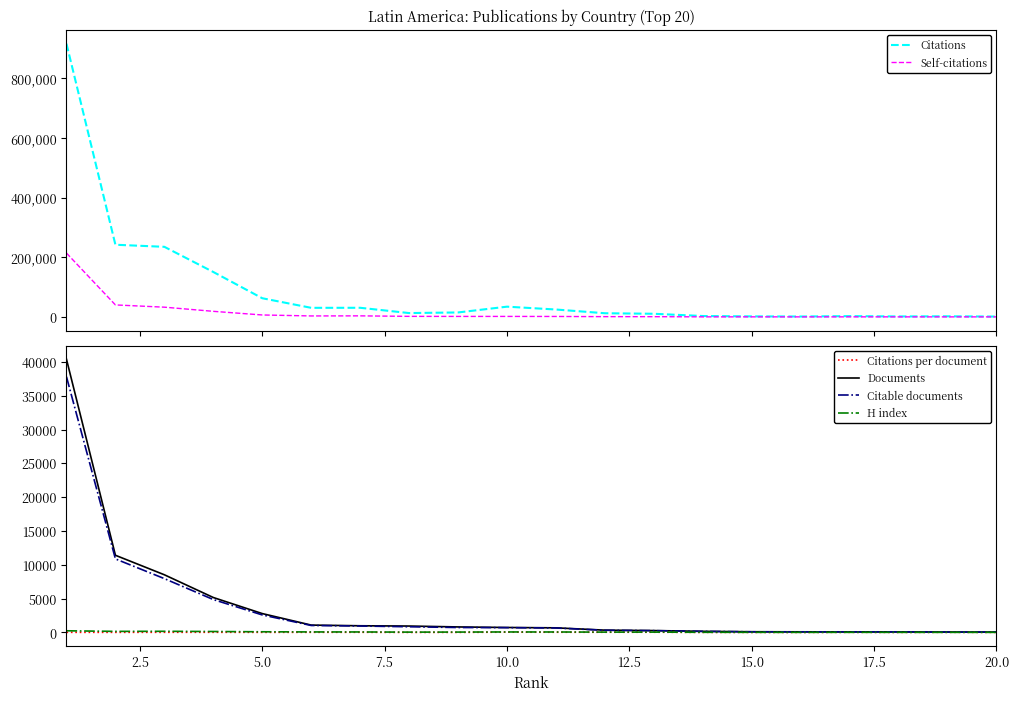

Reading right to left, list all the values displayed in this chart.

Citations: 1103.0	1951.0	1443.0	2594.0	1227.0	1719.0	2909.0	10454.0	12231.0	24728.0	34259.0	14862.0	12810.0	30522.0	30360.0	62531.0	150478.0	234841.0	241808.0	915613.0
Self-citations: 33.0	52.0	78.0	129.0	44.0	134.0	112.0	744.0	820.0	1430.0	1590.0	1572.0	1777.0	3471.0	3157.0	6434.0	18641.0	32552.0	40080.0	213863.0
Citations per document: 18.1	27.9	16.0	28.5	12.5	15.9	17.1	37.1	35.6	36.0	46.4	18.1	13.5	30.8	27.8	22.4	29.1	27.5	21.2	22.7
Documents: 61.0	70.0	90.0	91.0	98.0	108.0	170.0	282.0	344.0	686.0	738.0	819.0	951.0	991.0	1092.0	2794.0	5168.0	8530.0	11413.0	40394.0
Citable documents: 58.0	56.0	88.0	84.0	92.0	100.0	165.0	271.0	327.0	662.0	712.0	734.0	845.0	956.0	1035.0	2594.0	4867.0	7962.0	10874.0	37803.0
H index: 18.0	19.0	21.0	24.0	18.0	24.0	28.0	53.0	54.0	72.0	77.0	60.0	53.0	76.0	79.0	103.0	143.0	174.0	163.0	250.0